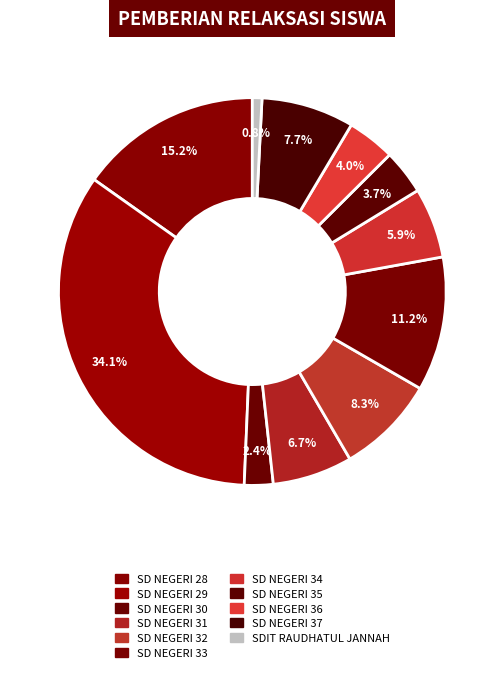

Does SD NEGERI 36 represent more than half of the total?

No